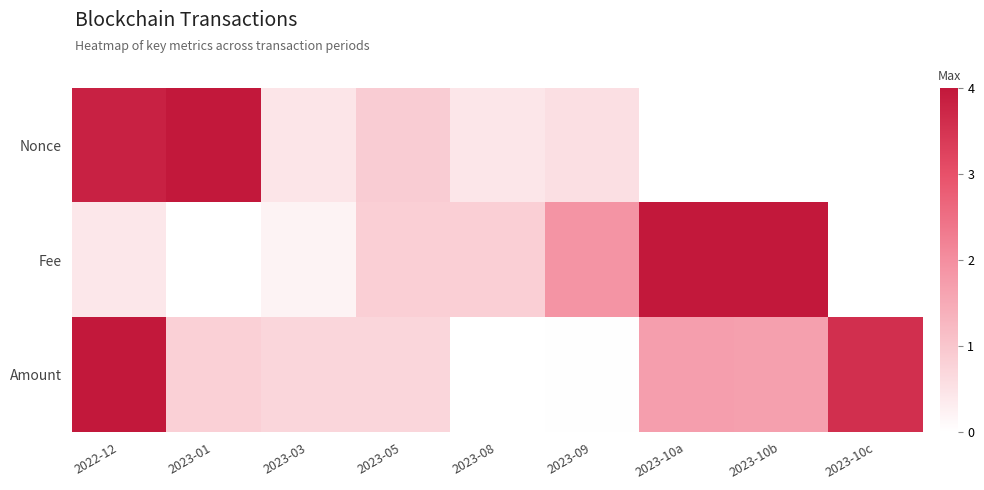

Which has a higher value, 2023-10a or 2023-10b?

2023-10b